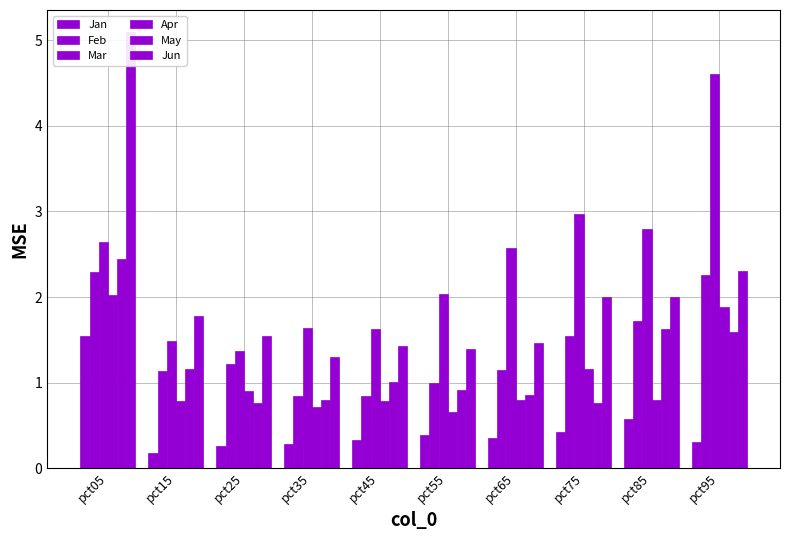

What are all the series names shown in the legend?

Jan, Feb, Mar, Apr, May, Jun